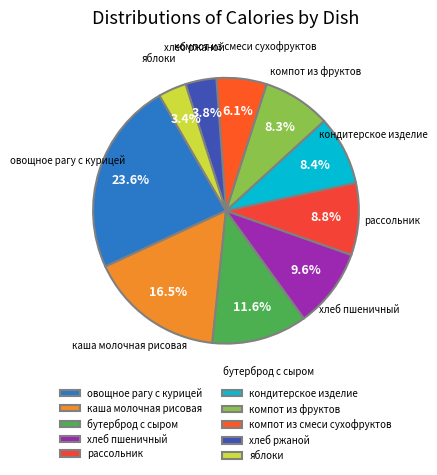

How many segments does this pie chart have?

10